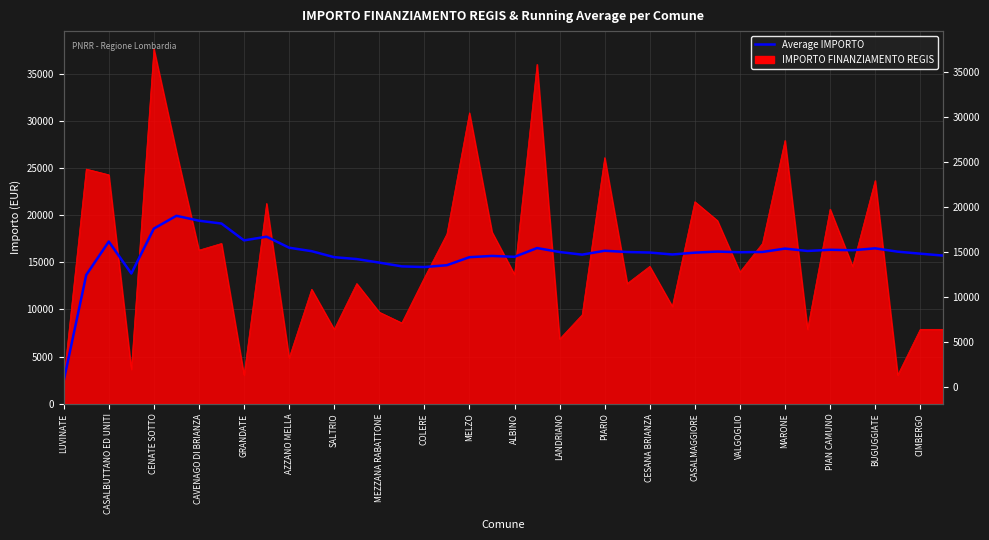

True or false: the data has more than 2 interior local peaks.

True